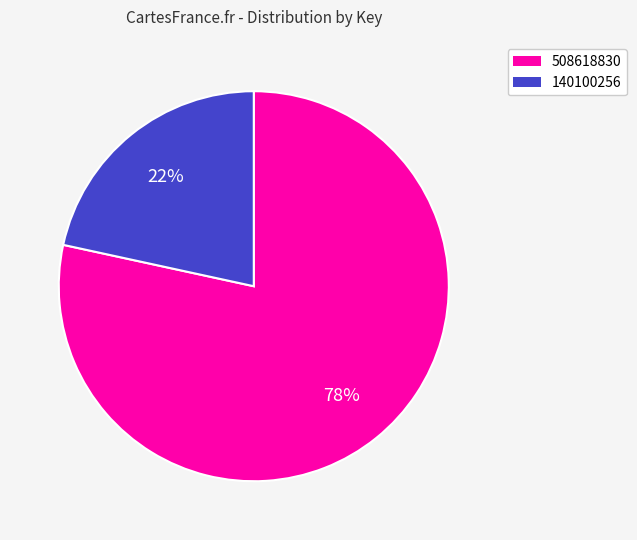

To the nearest percent, what percentage of the pie is 508618830?

78%